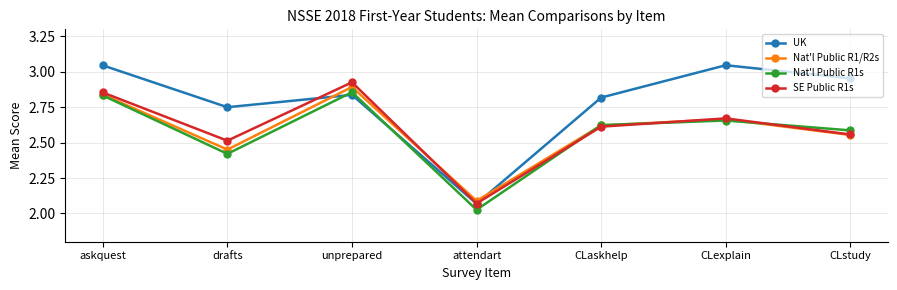

Which category has the highest value in the Nat'l Public R1/R2s series?

unprepared